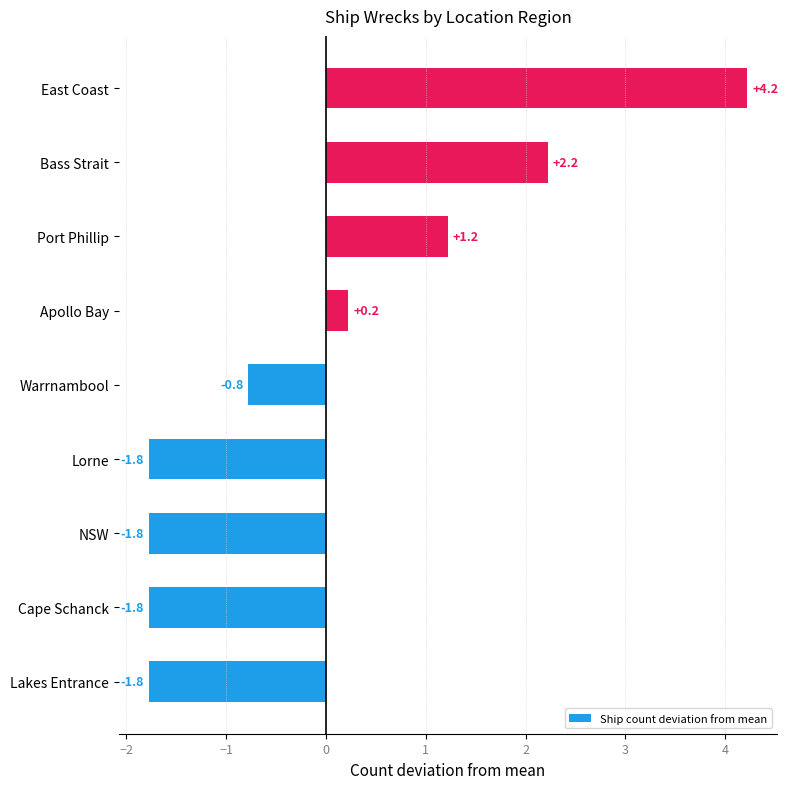

Between East Coast and Lorne, which is larger?

East Coast